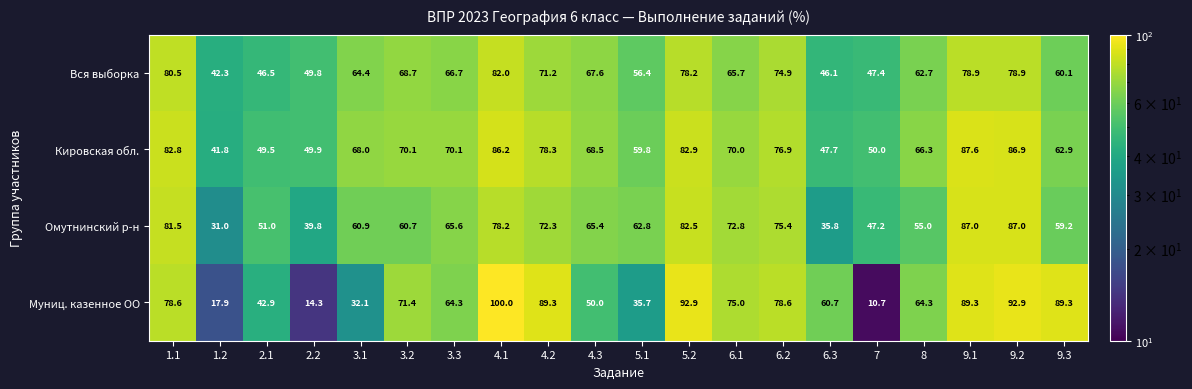

What is the total value across all series at 3.3?

266.7